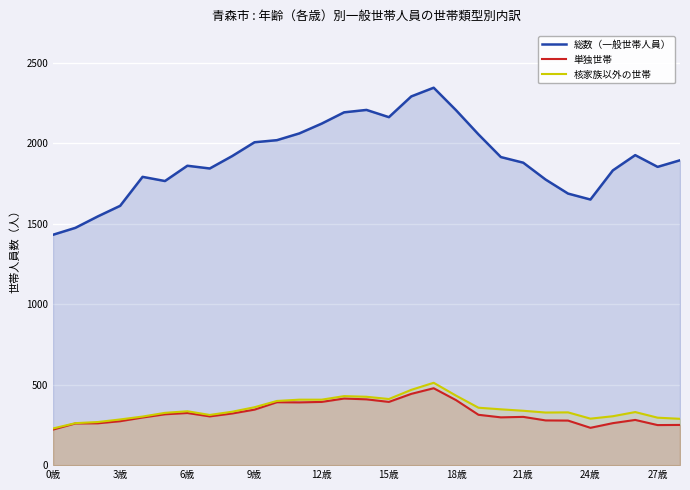

What are all the series names shown in the legend?

総数（一般世帯人員）, 単独世帯, 核家族以外の世帯